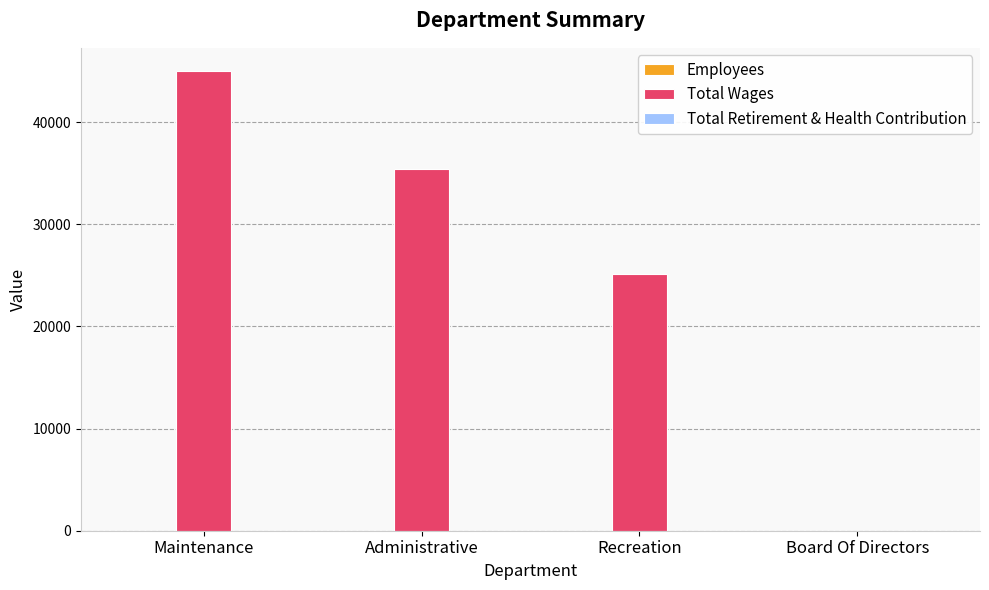

Which series has the largest total across all categories?

Total Wages